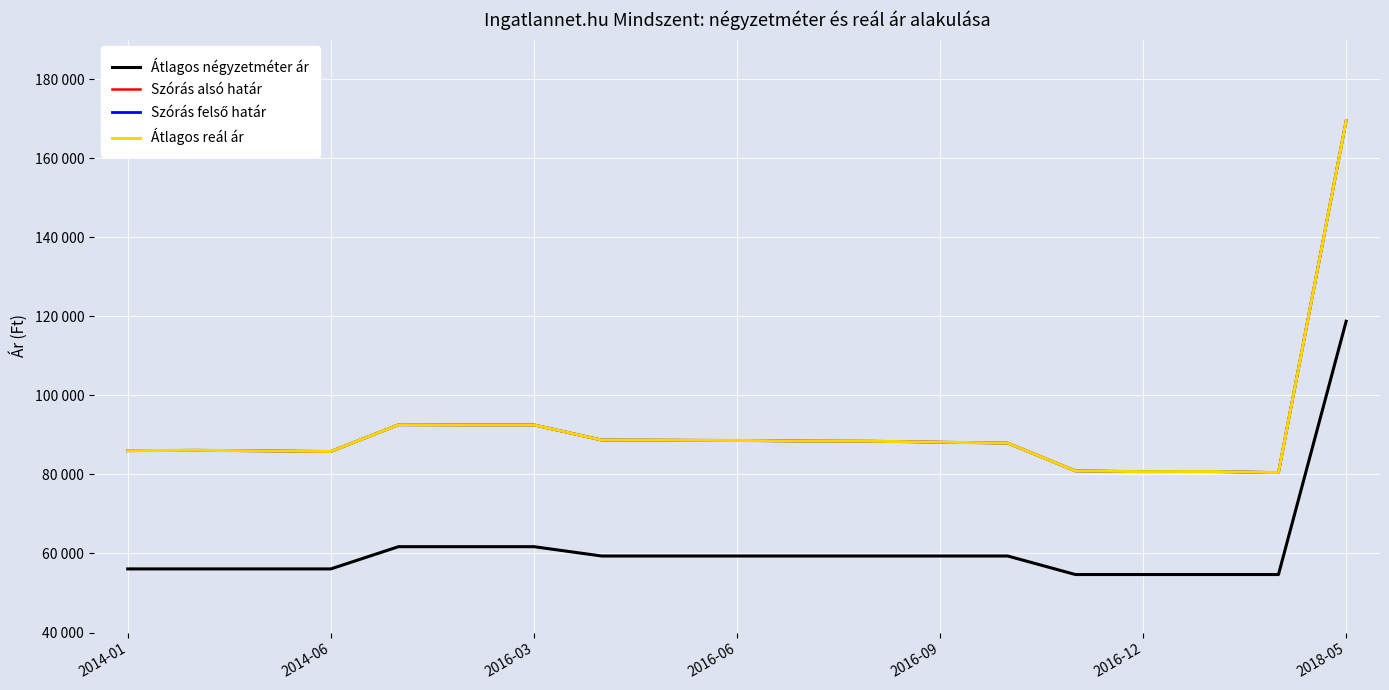

What is the label of the 14th point from the right?

2016-12